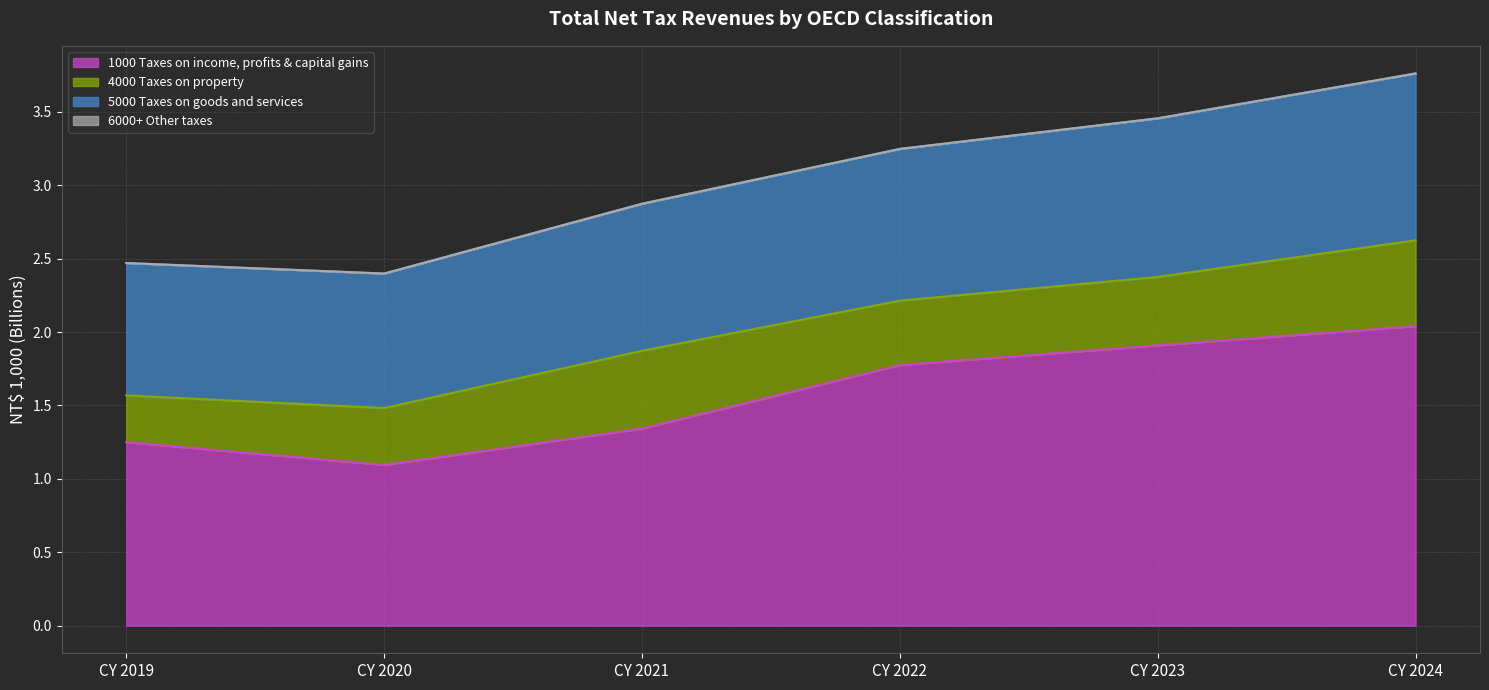

What is the total value across all series at CY 2021?

2.9